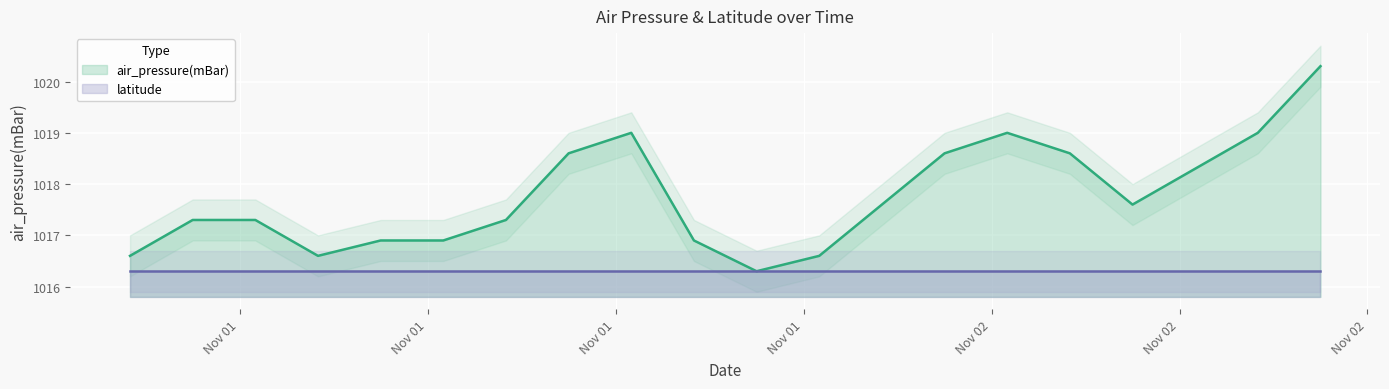

Is it true that the value at 2016-11-01T14:30:00Z is 1018.6?

True